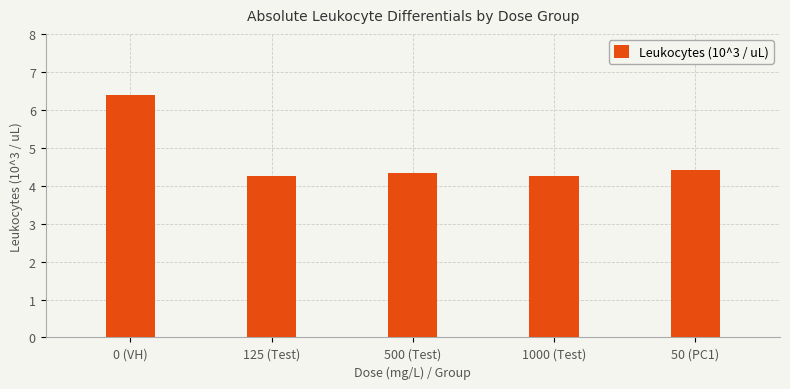

At which label is the value closest to 5?

50 (PC1)